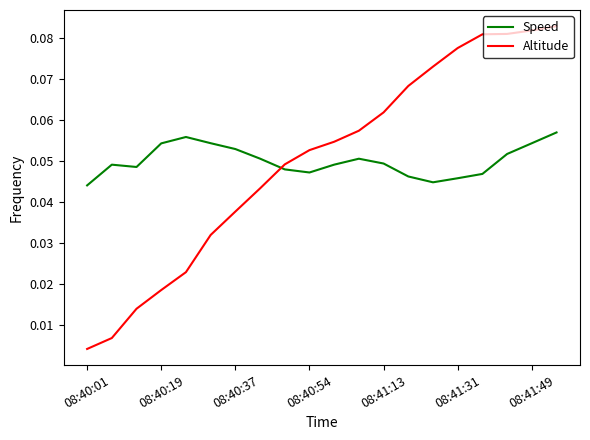

Which series has the widest spread of values?

Altitude